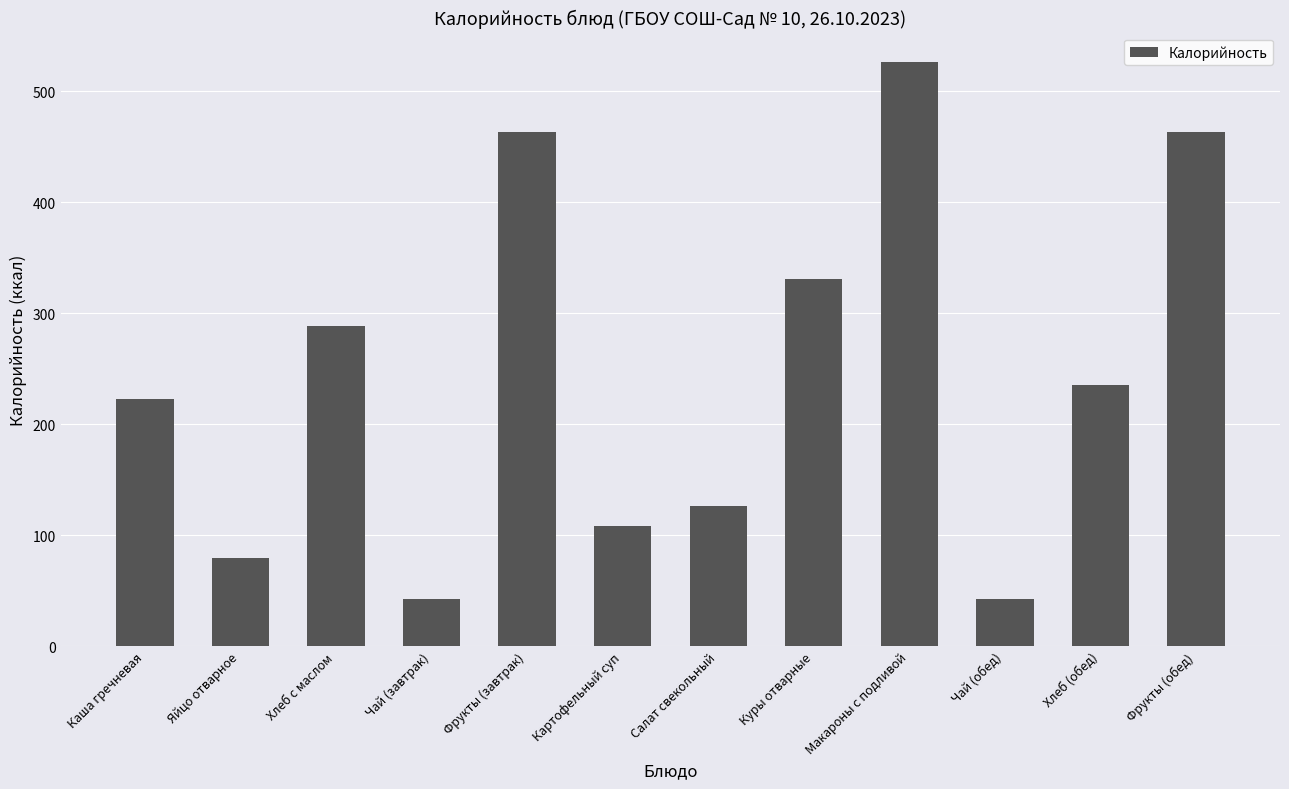

Is it true that the value at Салат свекольный is 126.4?

True